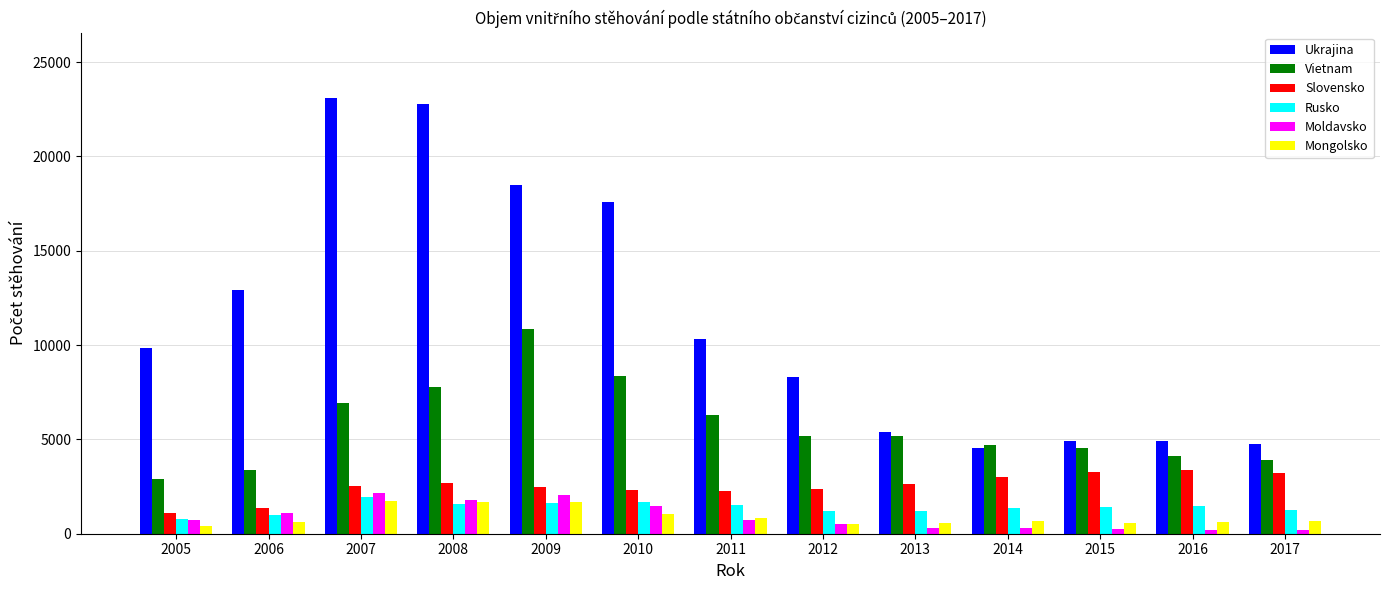

Which series has the widest spread of values?

Ukrajina